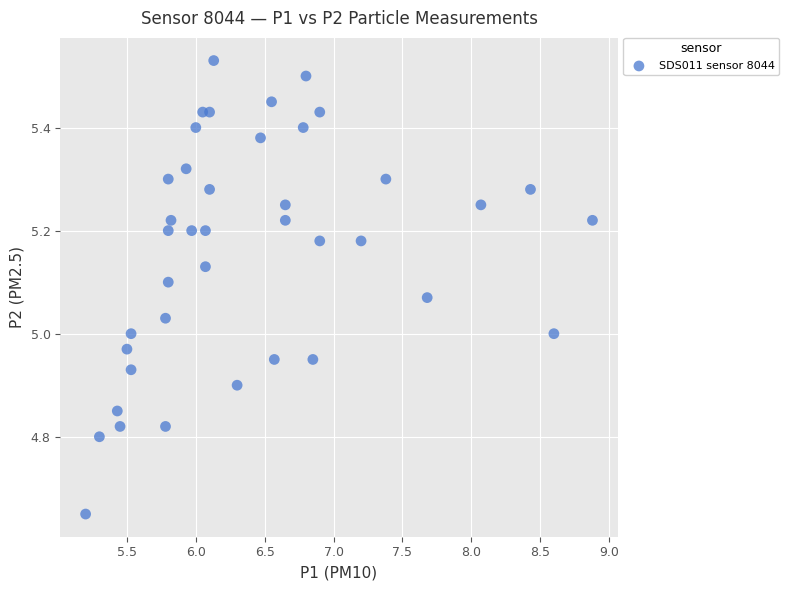

What is the range of X values (max minus min)?

3.7